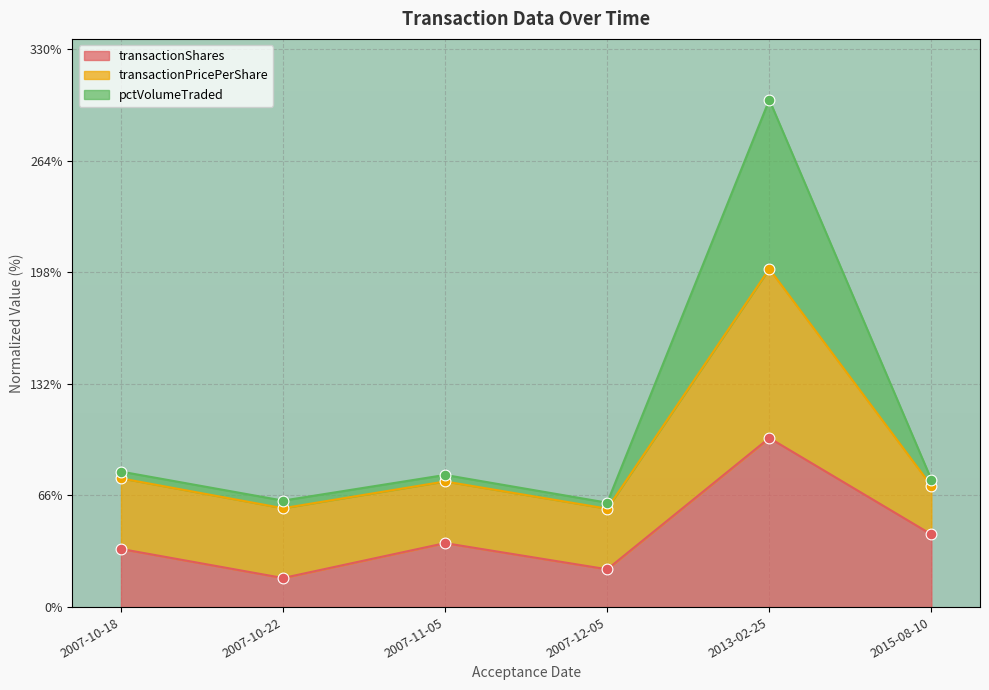

At which category is the sum across all series the highest?

2013-02-25